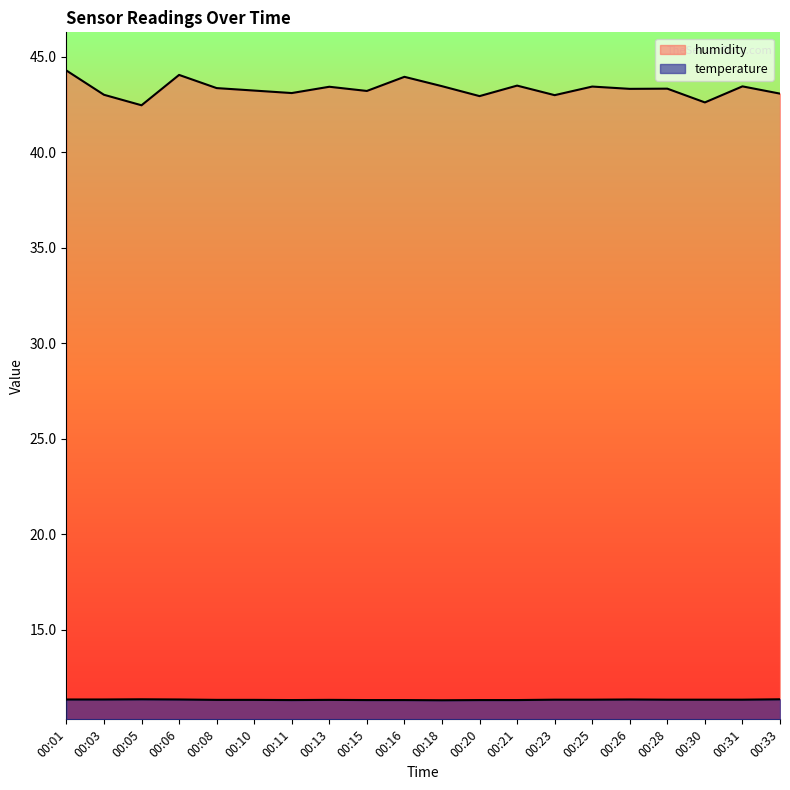

What is the value of the temperature point at the 9th from the left?

11.3